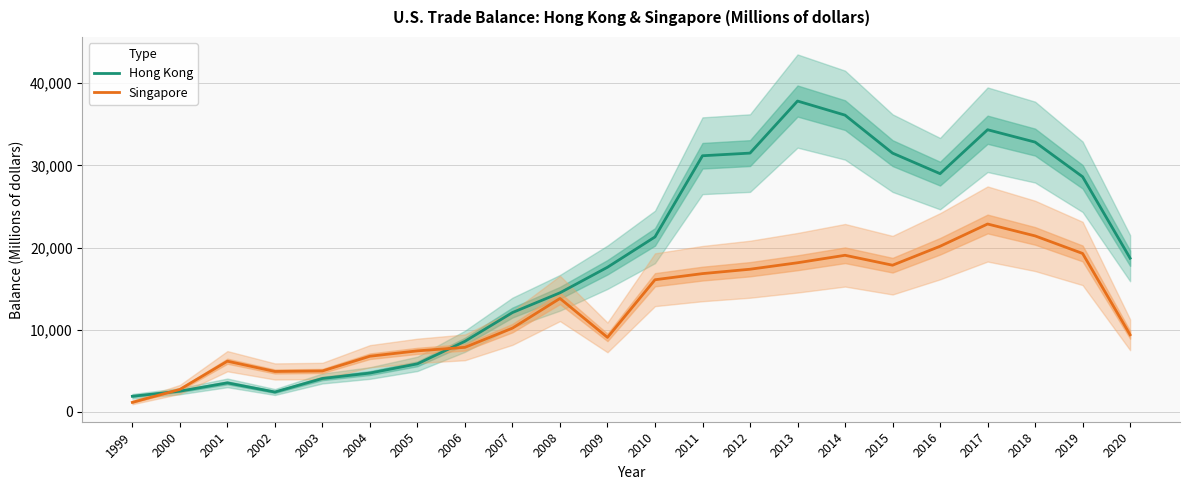

Reading right to left, list all the values displayed in this chart.

Hong Kong: 2020=18697	2019=28615	2018=32836	2017=34342	2016=28995	2015=31493	2014=36120	2013=37836	2012=31497	2011=31174	2010=21290	2009=17597	2008=14484	2007=12079	2006=8581	2005=5835	2004=4712	2003=4051	2002=2402	2001=3516	2000=2506	1999=1886
Singapore: 2020=9373	2019=19276	2018=21414	2017=22863	2016=20151	2015=17846	2014=19054	2013=18143	2012=17355	2011=16822	2010=16075	2009=9053	2008=13799	2007=10182	2006=7843	2005=7415	2004=6761	2003=4967	2002=4906	2001=6156	2000=2720	1999=1143